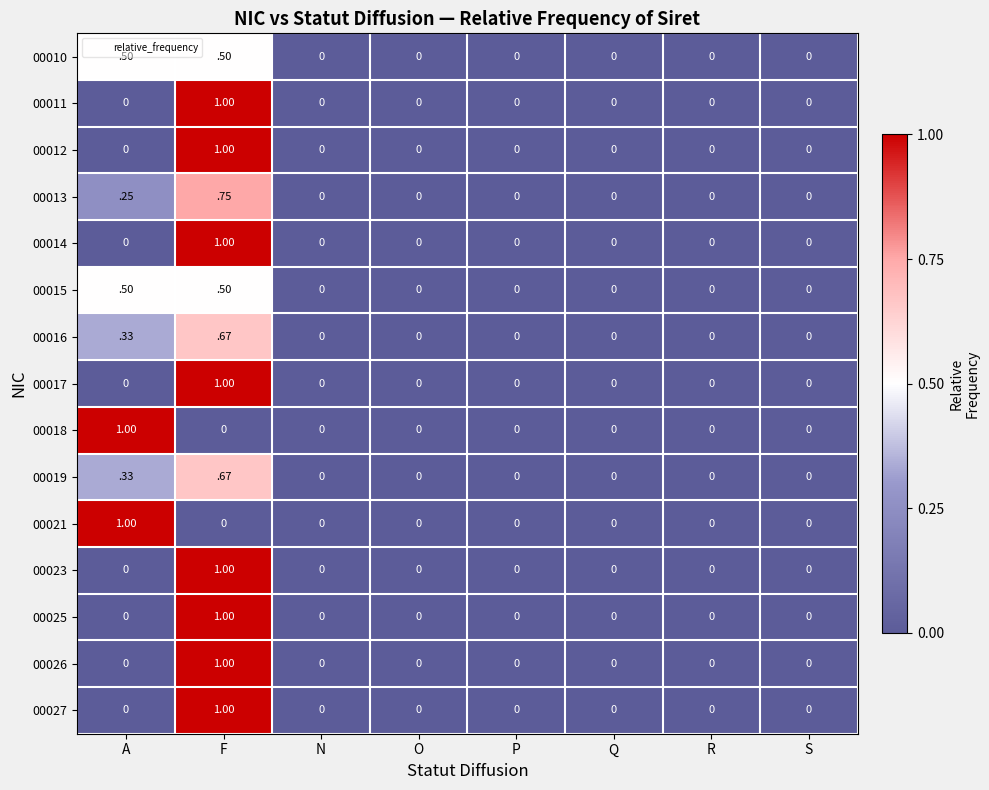

At which label does 00011 reach its peak?

F